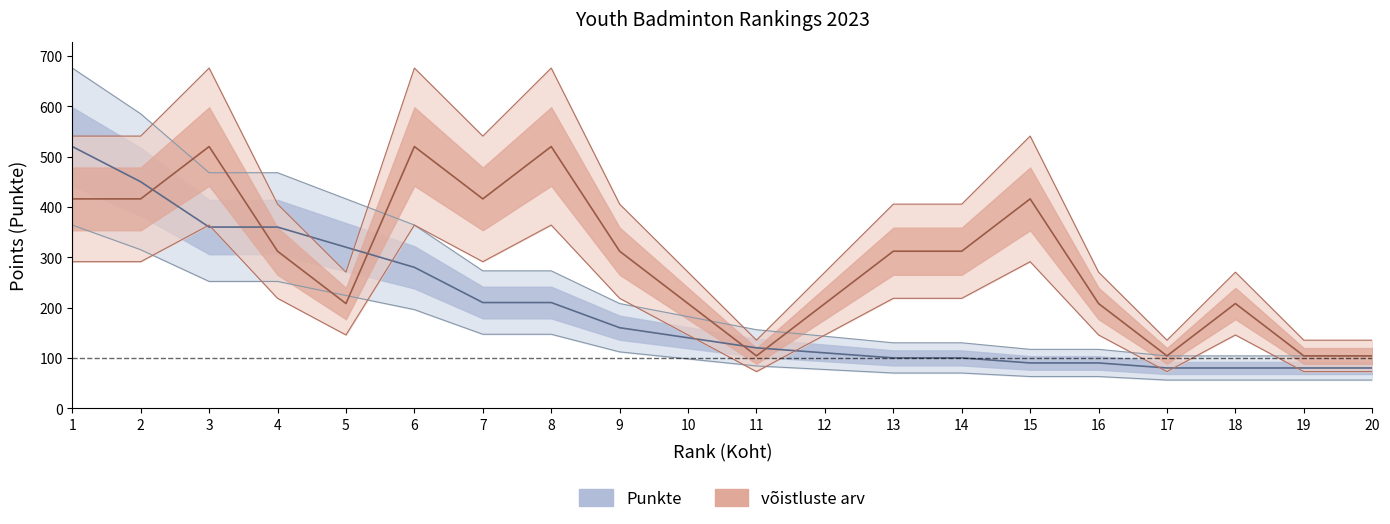

Does the chart display data point markers on the line(s)?

No